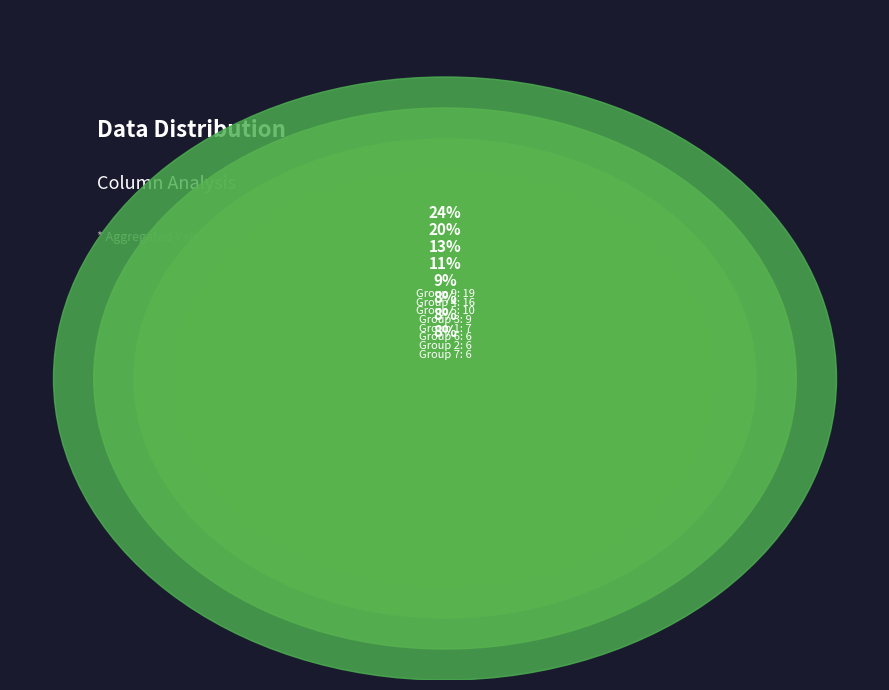

True or false: 5 accounts for 1% of the total.

True